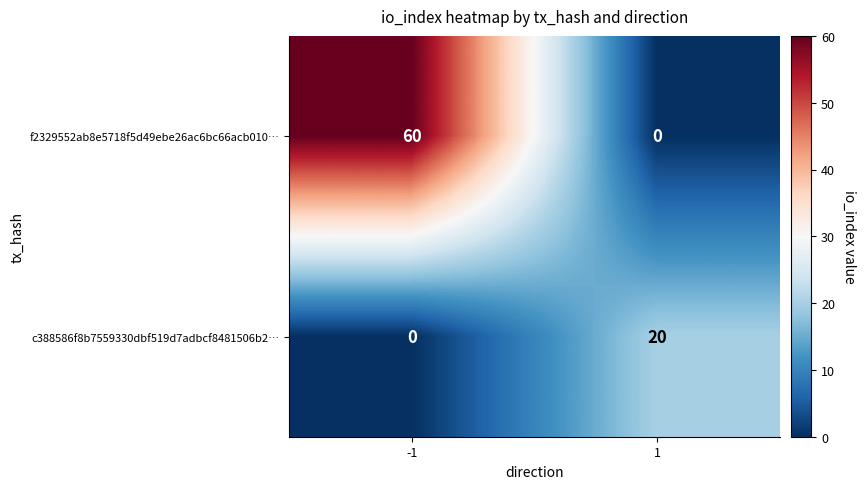

What is the sum of all c388586f8b7559330dbf519d7adbcf8481506b2… values?

20